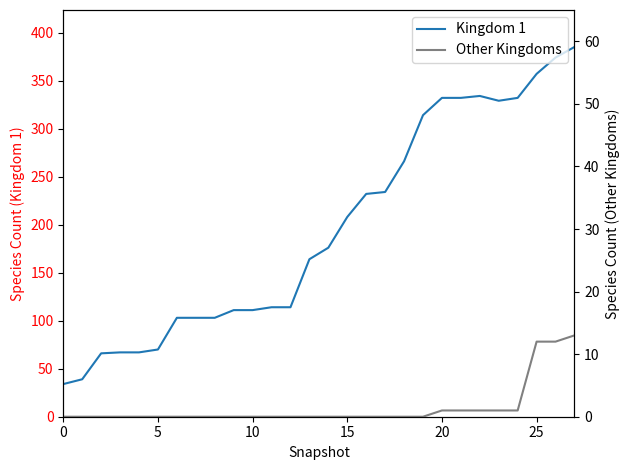

Which series has the largest range (max minus min)?

Kingdom 1